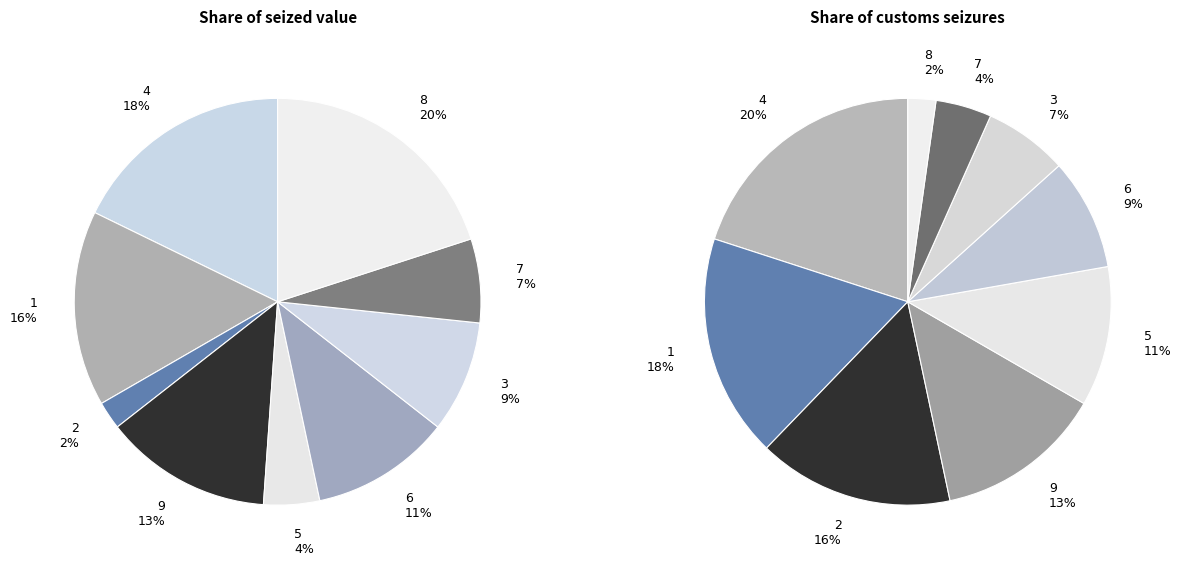

To the nearest percent, what portion does 9 represent?

13%